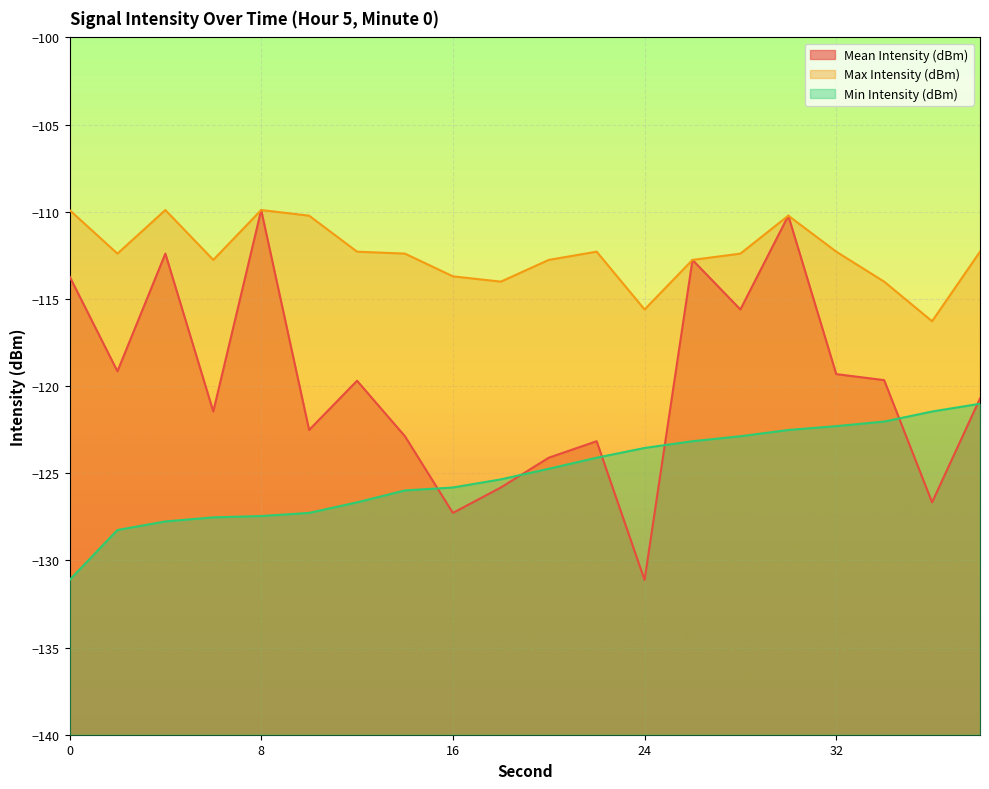

What is the approximate value of Min Intensity (dBm) at 34?

-122.0